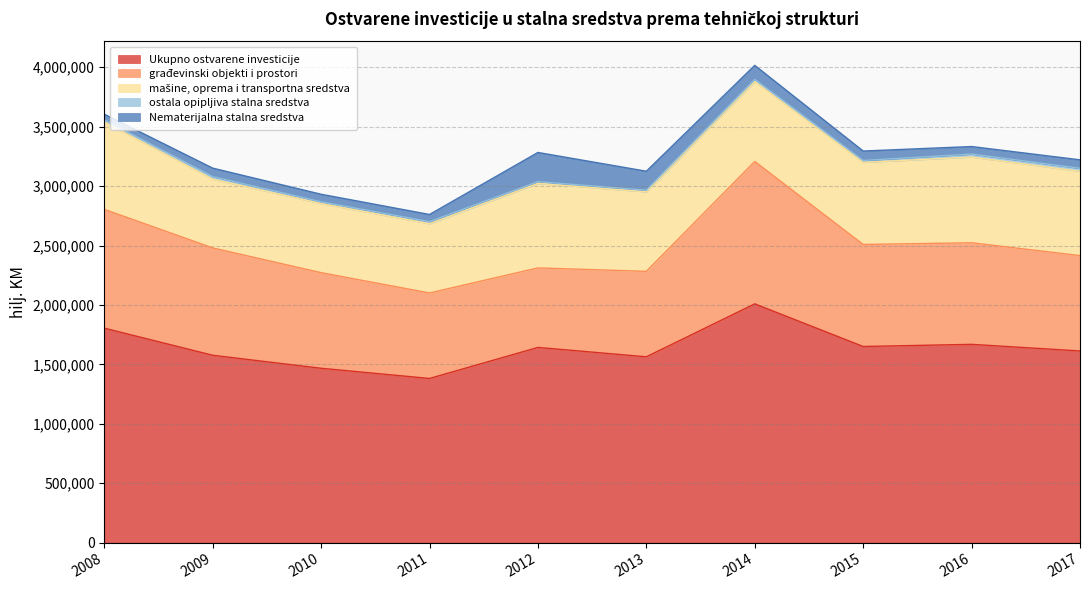

Does the chart have visible grid lines?

Yes